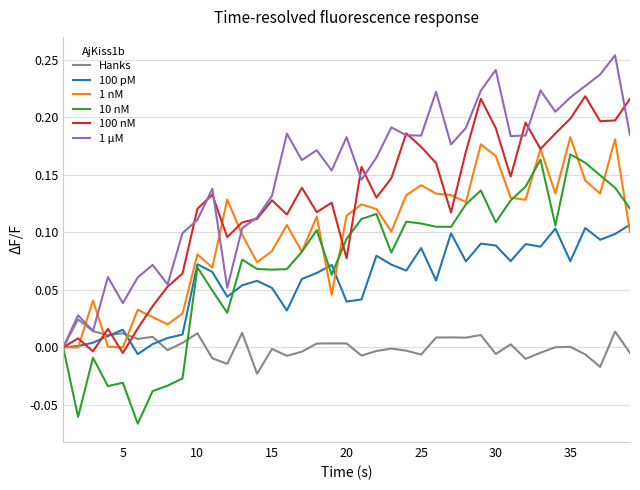

Which series has the largest total across all categories?

1 μM